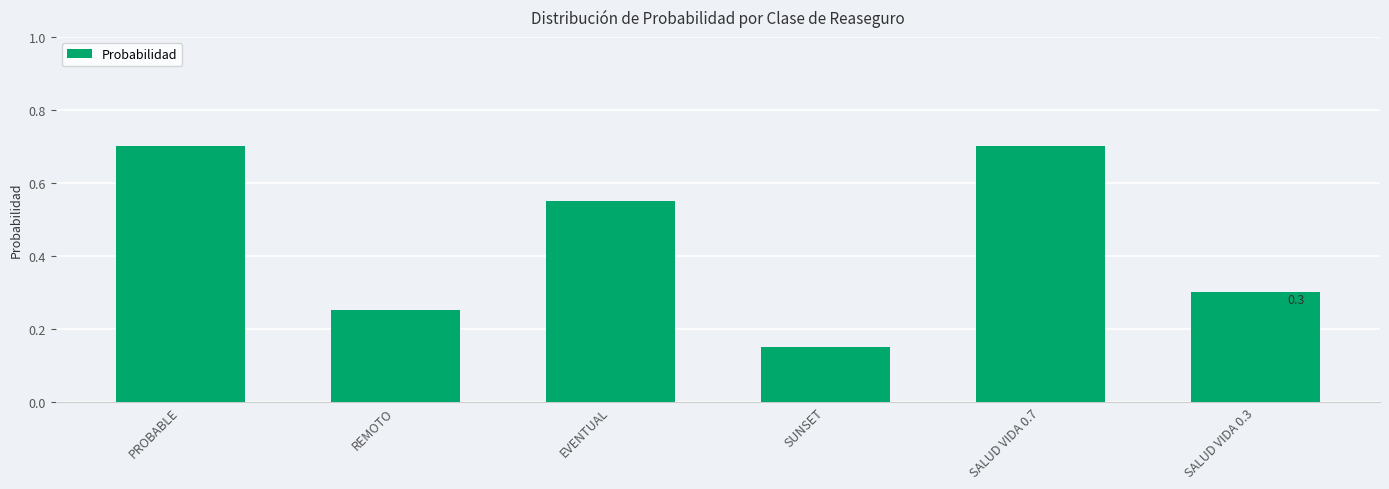

Which has a higher value, EVENTUAL or SUNSET?

EVENTUAL